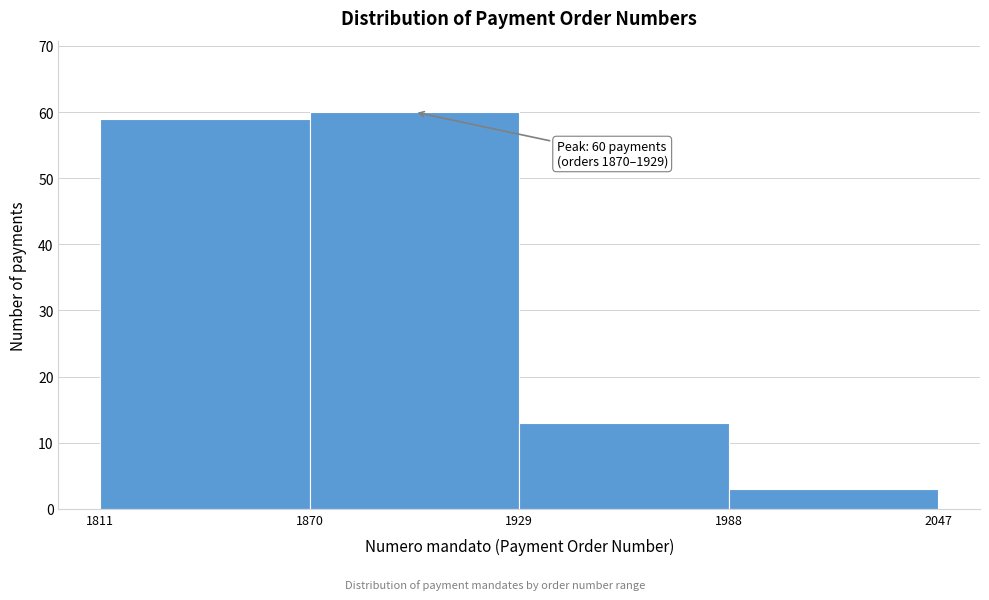

Over which range of the x-axis is the bar tallest?

1870 to 1929